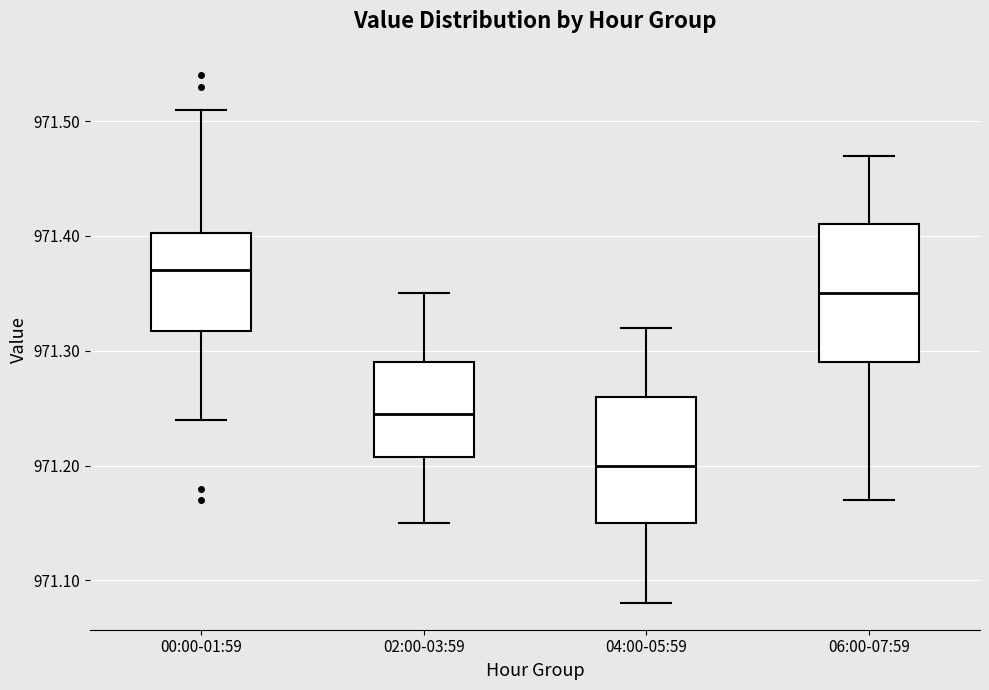

Reading left to right, read every box against the y-axis: the position of its median line, the range the box covers, and the ends of its whiskers. The values are not printed on the chart, so give them approximately, as read against the axis.

00:00-01:59: median 971.37, box 971.32 to 971.40, whiskers 971.24 to 971.51
02:00-03:59: median 971.25, box 971.21 to 971.29, whiskers 971.15 to 971.35
04:00-05:59: median 971.20, box 971.15 to 971.26, whiskers 971.08 to 971.32
06:00-07:59: median 971.35, box 971.29 to 971.41, whiskers 971.17 to 971.47